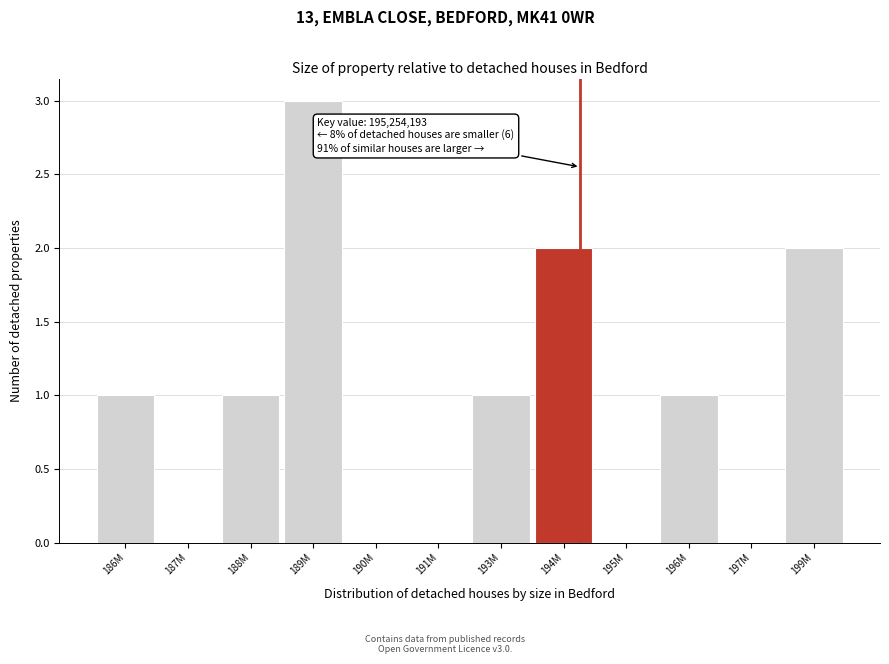

Reading right to left, list all the values displayed in this chart.

199M=2	197M=0	196M=1	195M=0	194M=2	193M=1	191M=0	190M=0	189M=3	188M=1	187M=0	186M=1